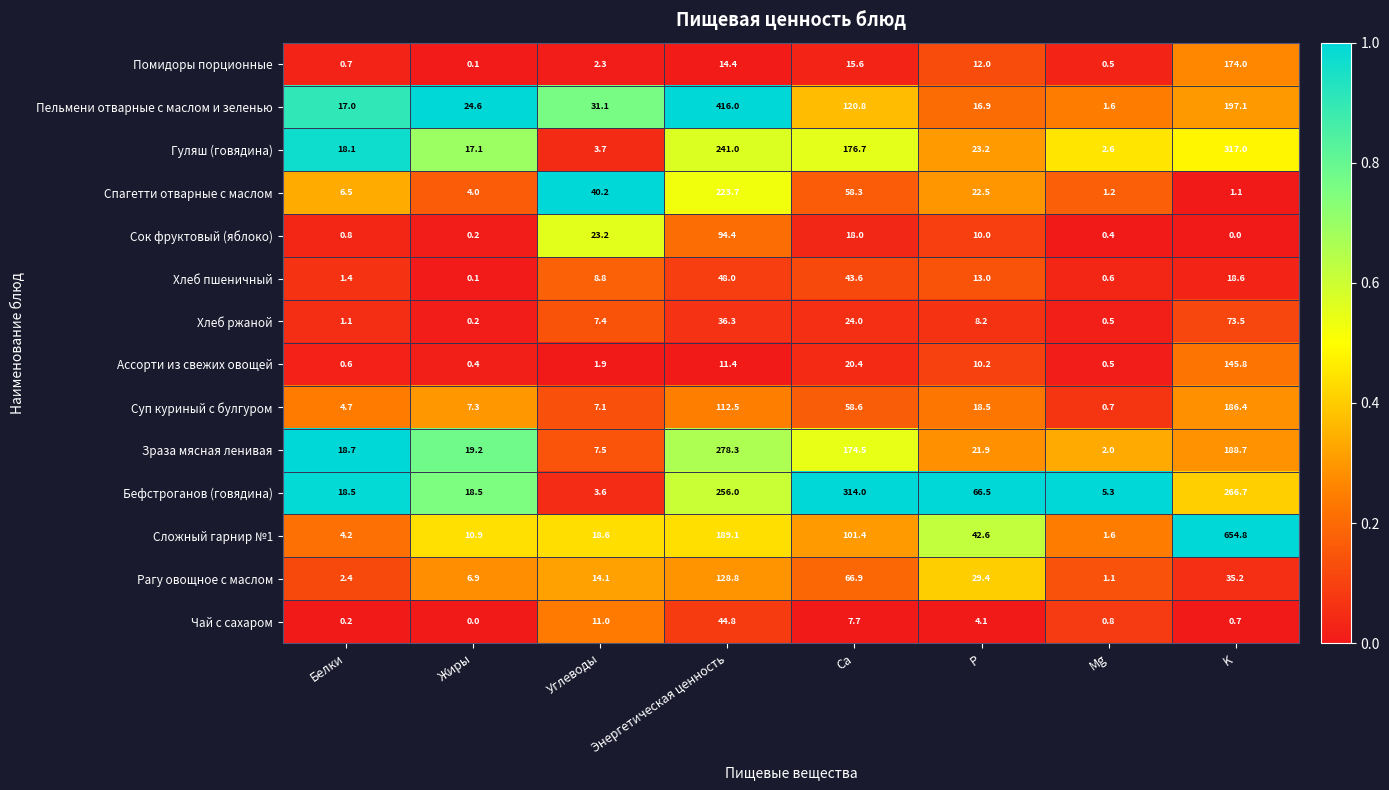

At which label does Суп куриный с булгуром reach its minimum?

Mg